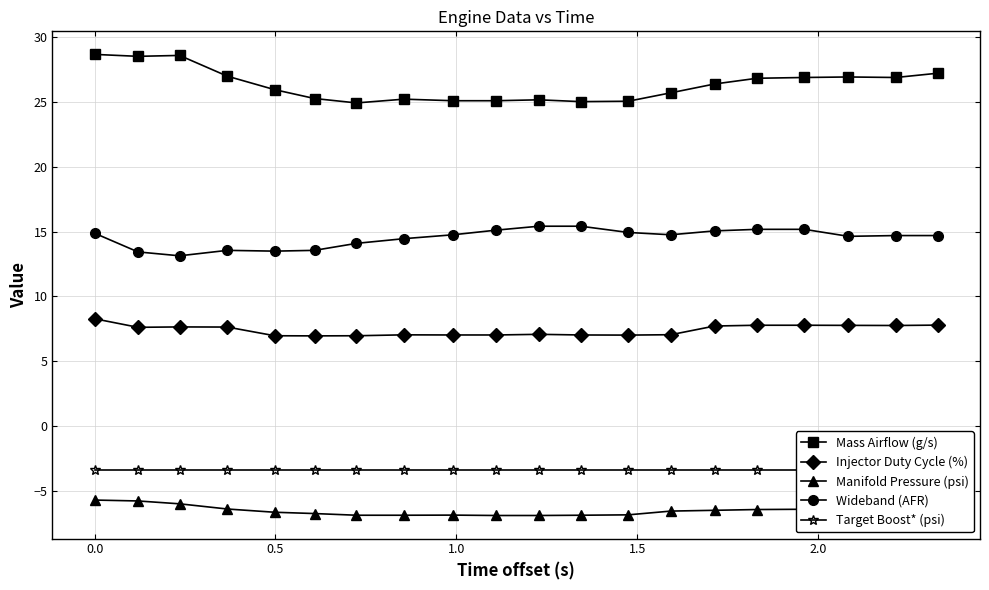

True or false: Manifold Pressure (psi) and Injector Duty Cycle (%) cross at least once.

False